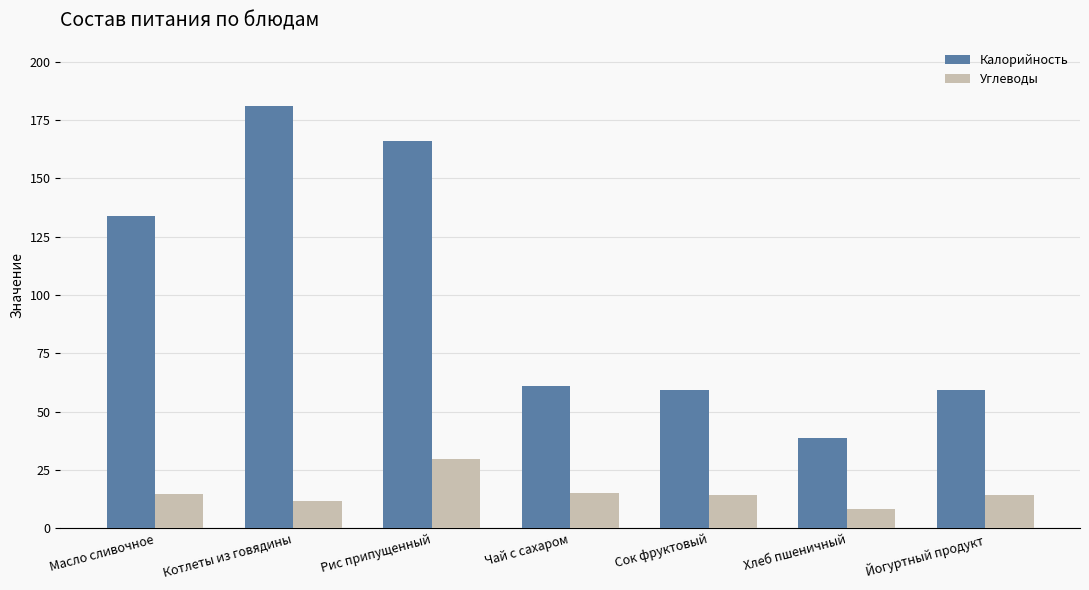

True or false: Калорийность has a value of 133.8 at Масло сливочное.

True